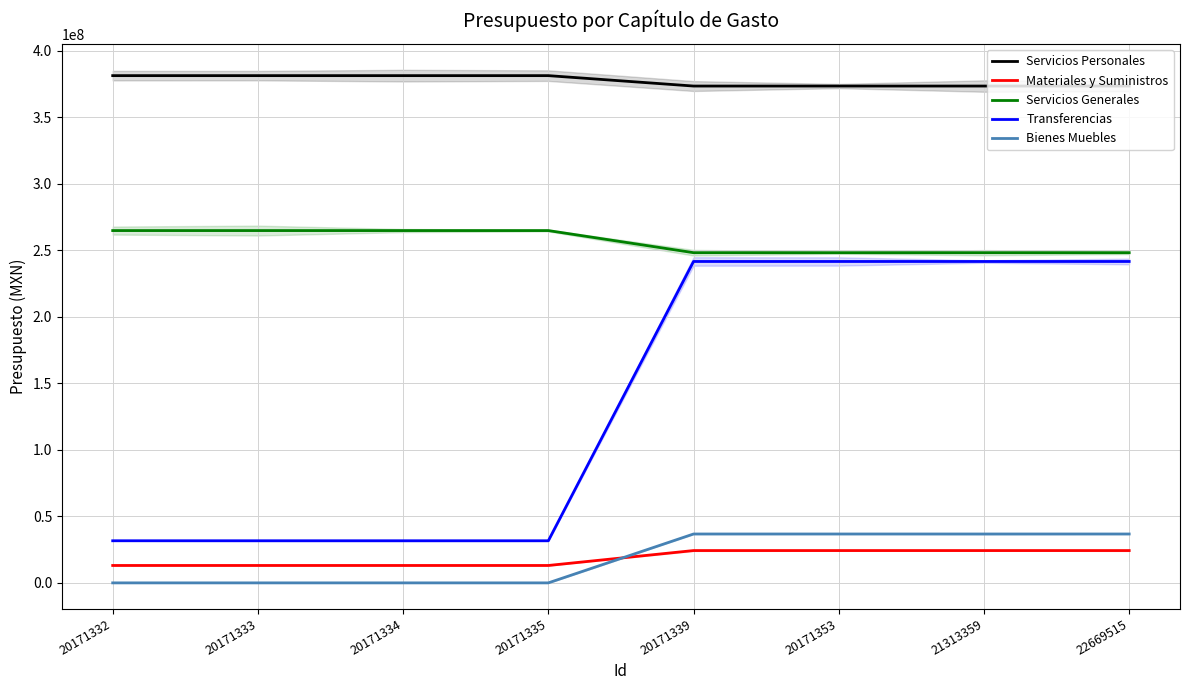

Read the Servicios Generales value at 21313359, to the nearest 10.

248222360